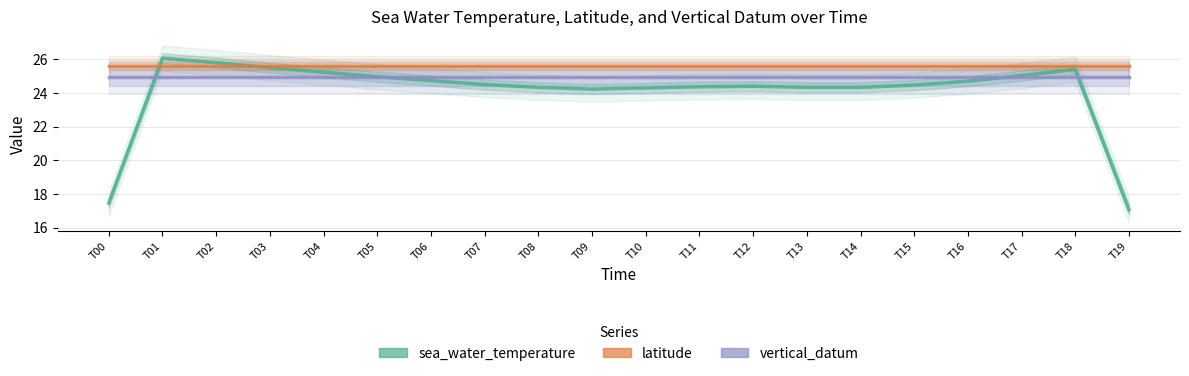

Does the chart have visible grid lines?

Yes